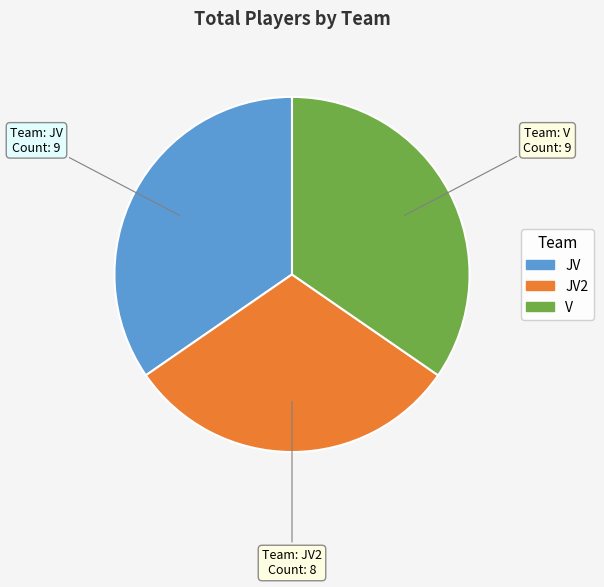

Does any single category account for the majority?

No